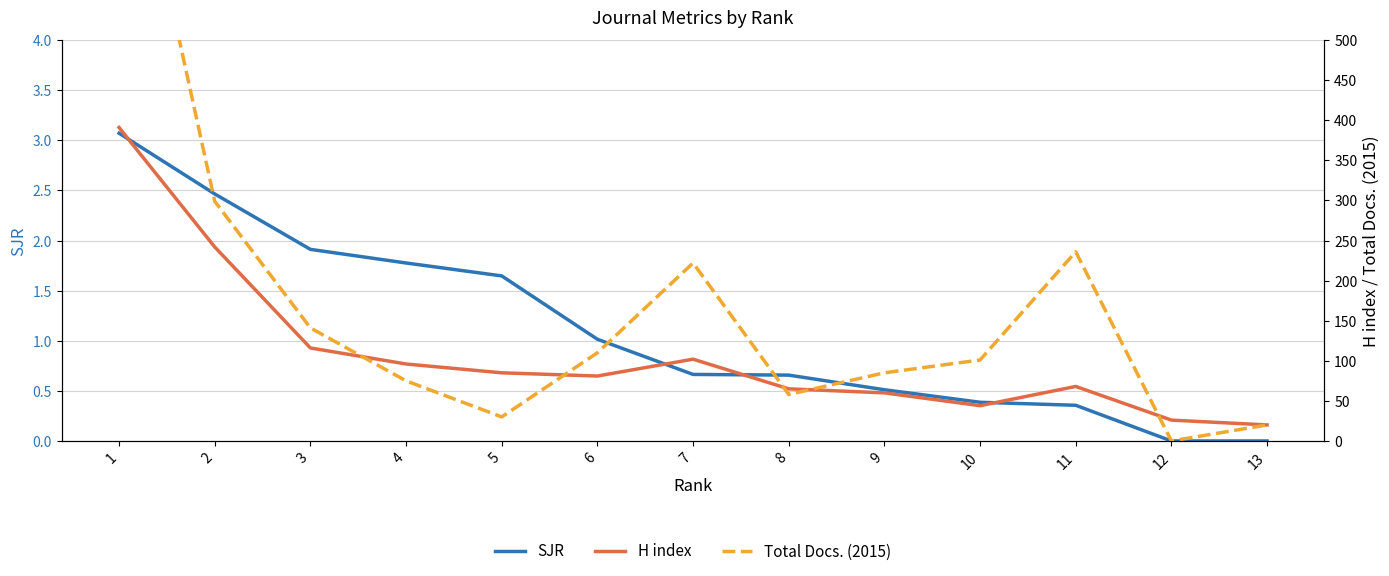

The value of SJR at 6 is 1.6. True or false?

False